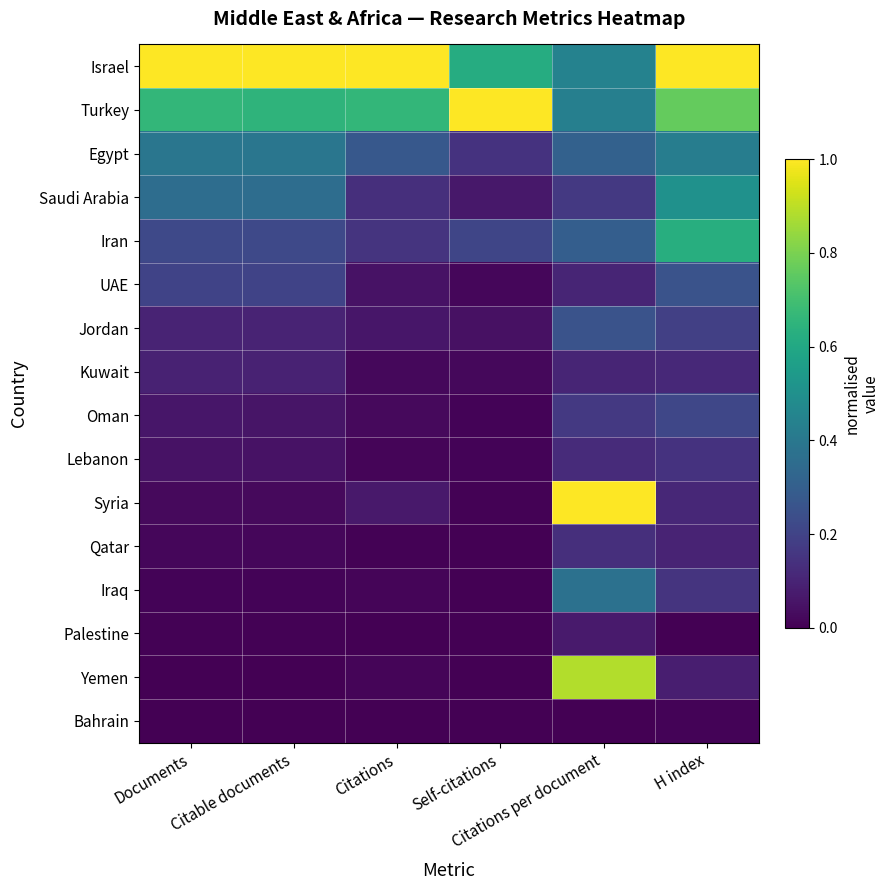

Between Citations per document and H index, which series saw the biggest shift?

Syria